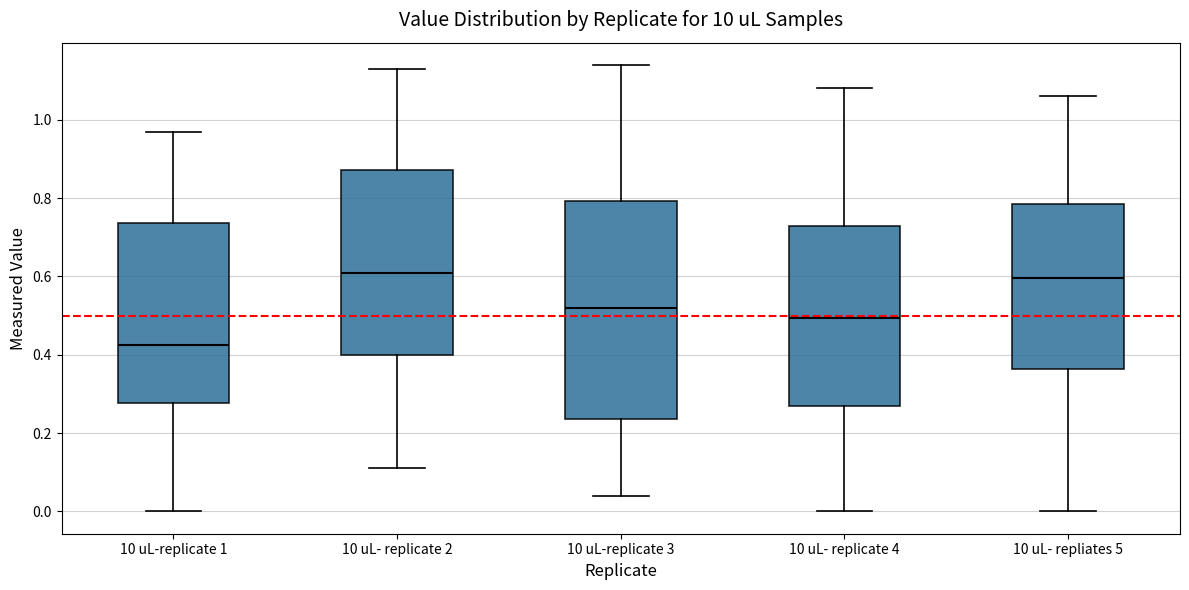

Reading left to right, read every box against the y-axis: the position of its median line, the range the box covers, and the ends of its whiskers. The values are not printed on the chart, so give them approximately, as read against the axis.

10 uL-replicate 1: median 0.42, box 0.28 to 0.74, whiskers 0.00 to 0.98
10 uL- replicate 2: median 0.62, box 0.40 to 0.88, whiskers 0.12 to 1.14
10 uL-replicate 3: median 0.52, box 0.24 to 0.80, whiskers 0.04 to 1.14
10 uL- replicate 4: median 0.50, box 0.28 to 0.74, whiskers 0.00 to 1.08
10 uL- repliates 5: median 0.60, box 0.36 to 0.78, whiskers 0.00 to 1.06